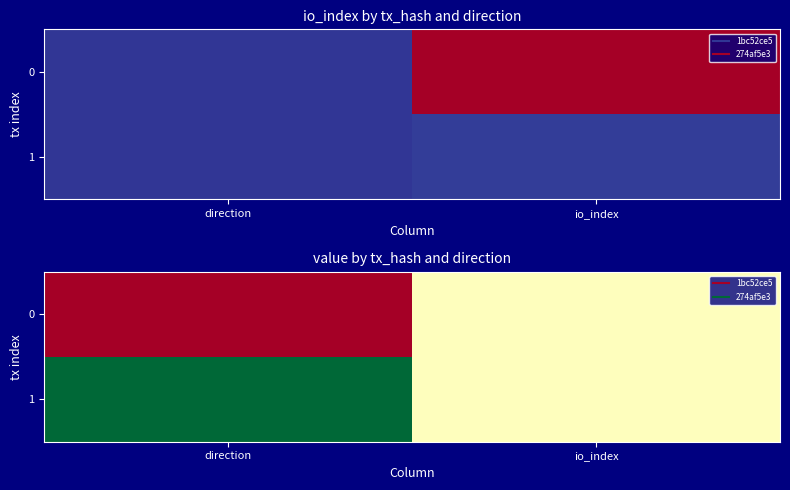

Where is 0 nearest to the value 0?

io_index